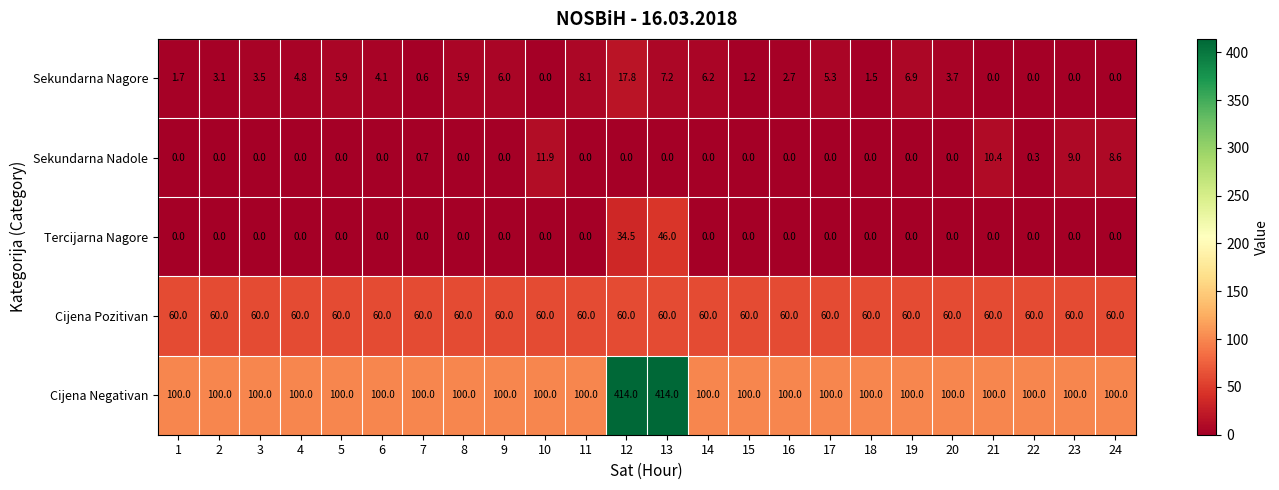

What is the spread (max minus min) of values at 5?

100.0